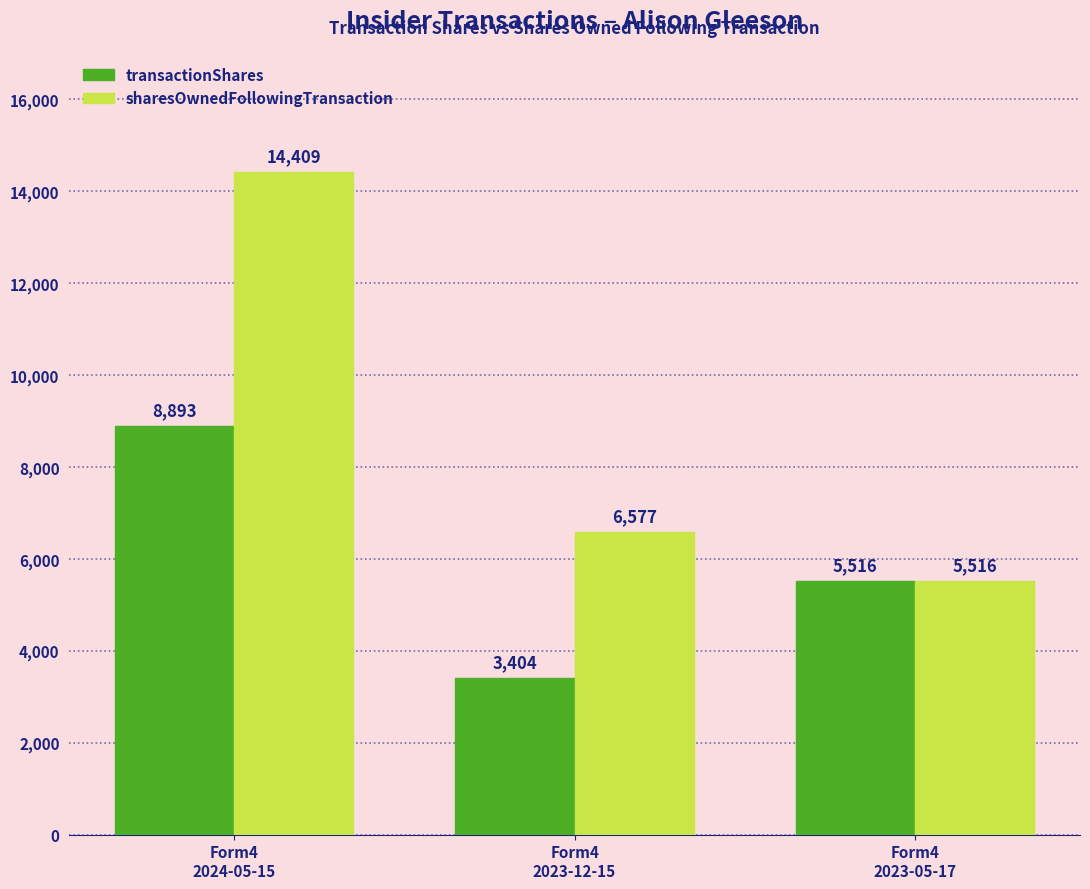

Reading right to left, extract all data points from this chart.

transactionShares: Form4
2023-05-17=5516	Form4
2023-12-15=3404	Form4
2024-05-15=8893
sharesOwnedFollowingTransaction: Form4
2023-05-17=5516	Form4
2023-12-15=6577	Form4
2024-05-15=14409